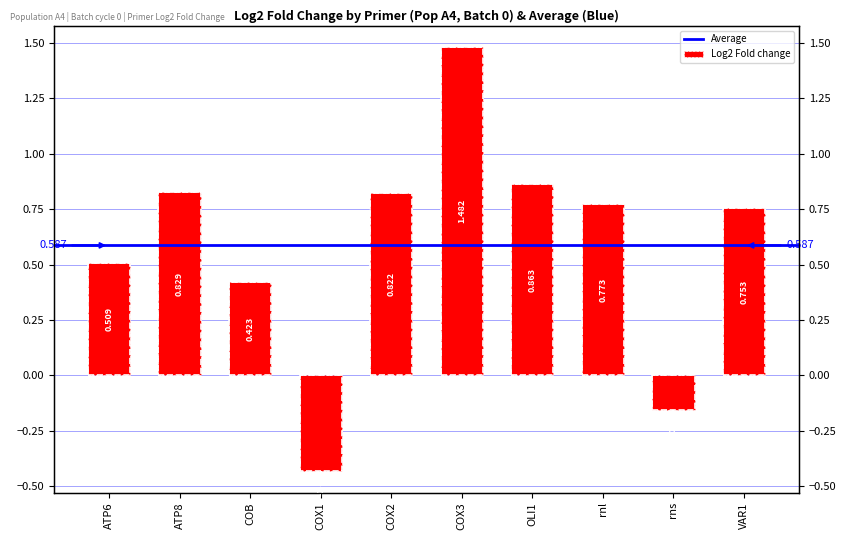

Where is the data nearest to the value 0?

rns